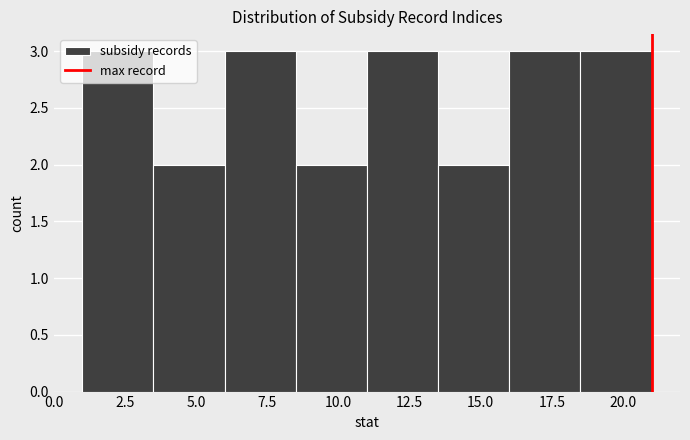

How tall is the bar that spans 18.5 to 21.0 on the x-axis? The values are not printed on the chart, so give them approximately, as read against the axis.

3